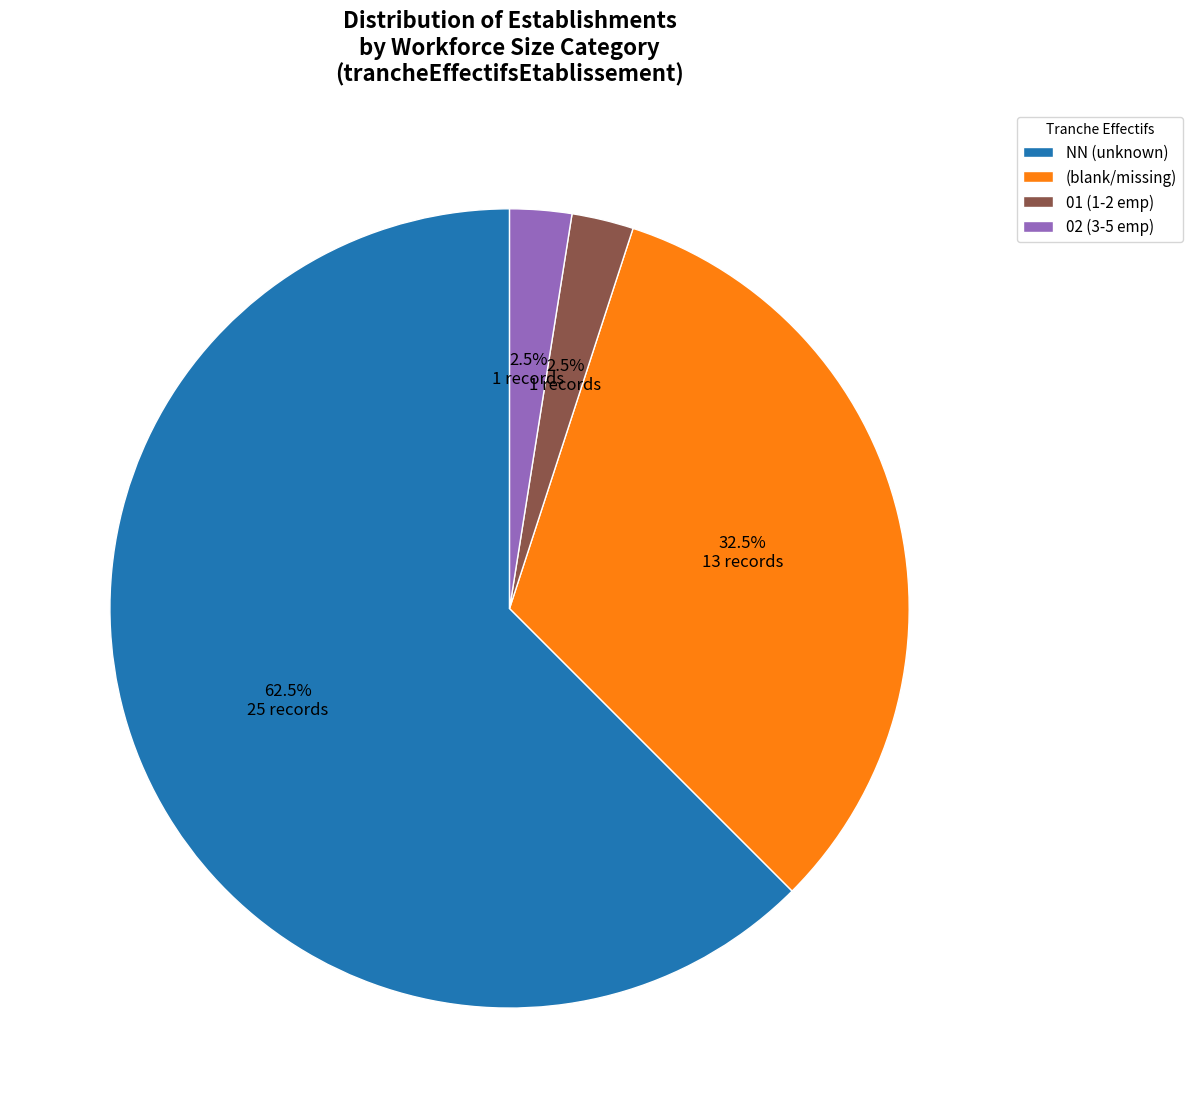

To the nearest percent, what is the average slice percentage?

25%